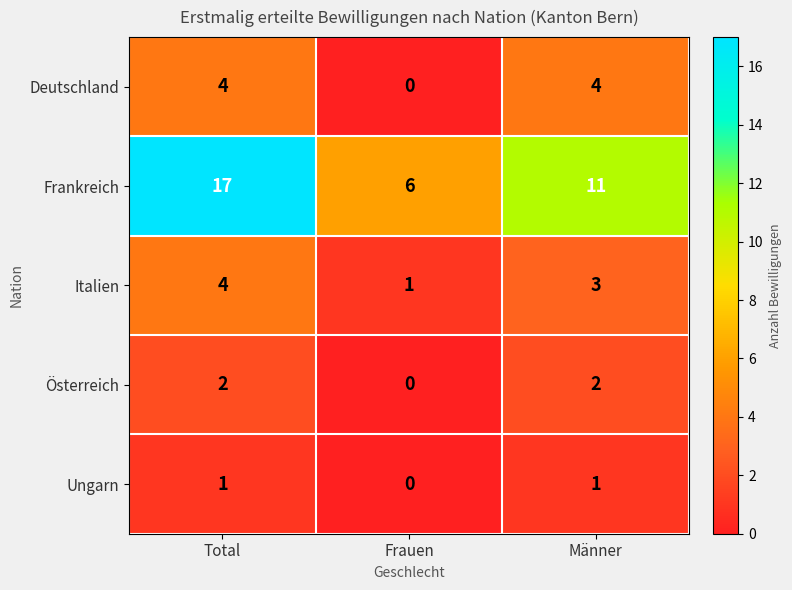

At which category is the sum across all series the highest?

Total